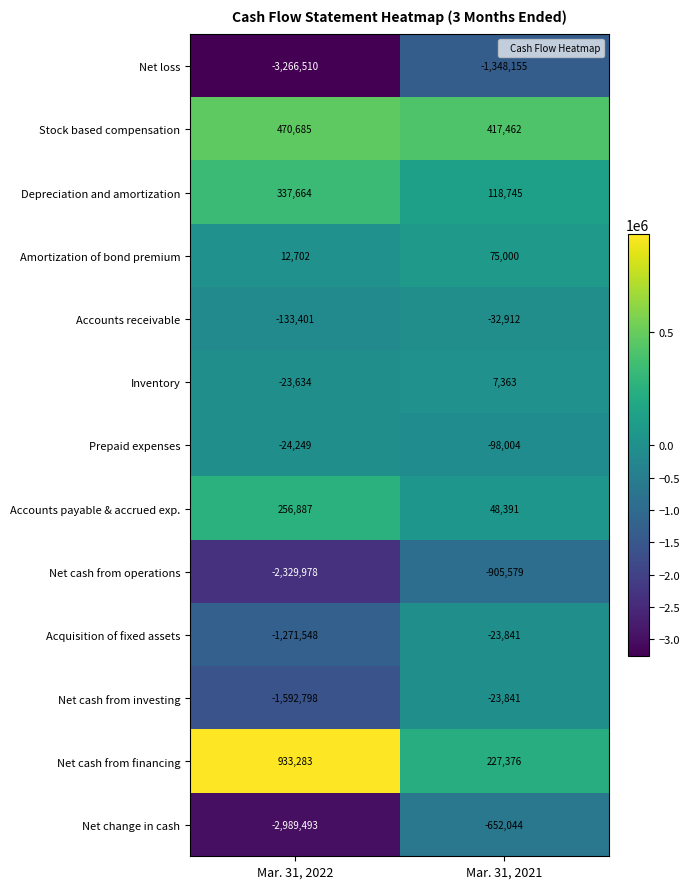

What is the difference between the Net loss values at Mar. 31, 2022 and Mar. 31, 2021?

1918355